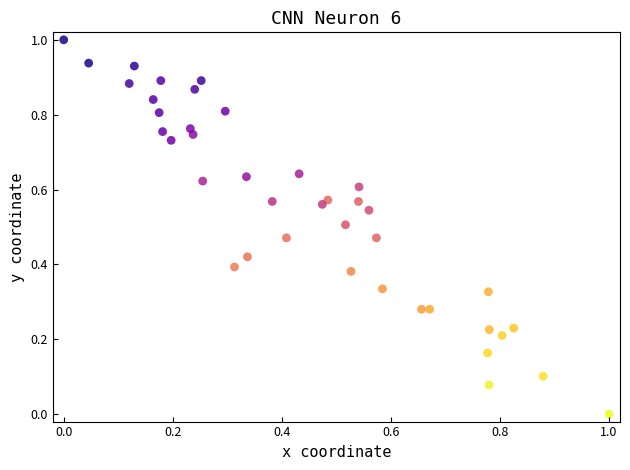

What is the range of X values (max minus min)?

1.0